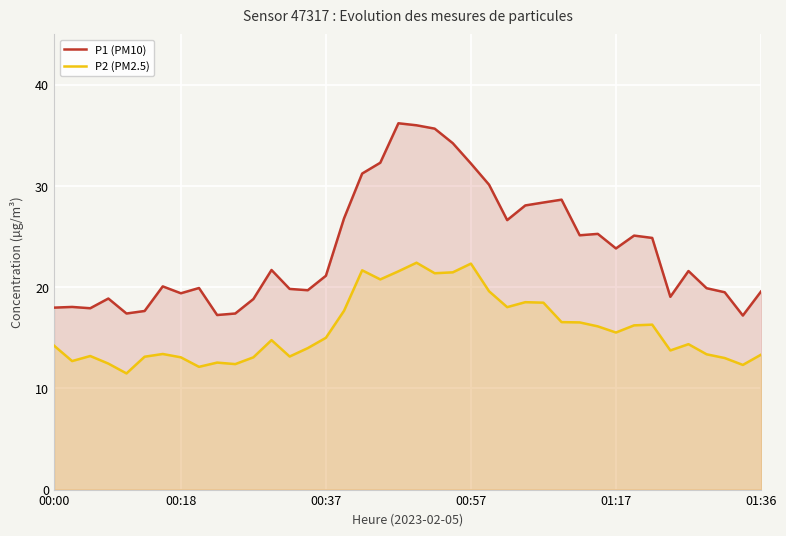

In P2 (PM2.5), how many points are lower than both neighbors (excluding endpoints)?

11